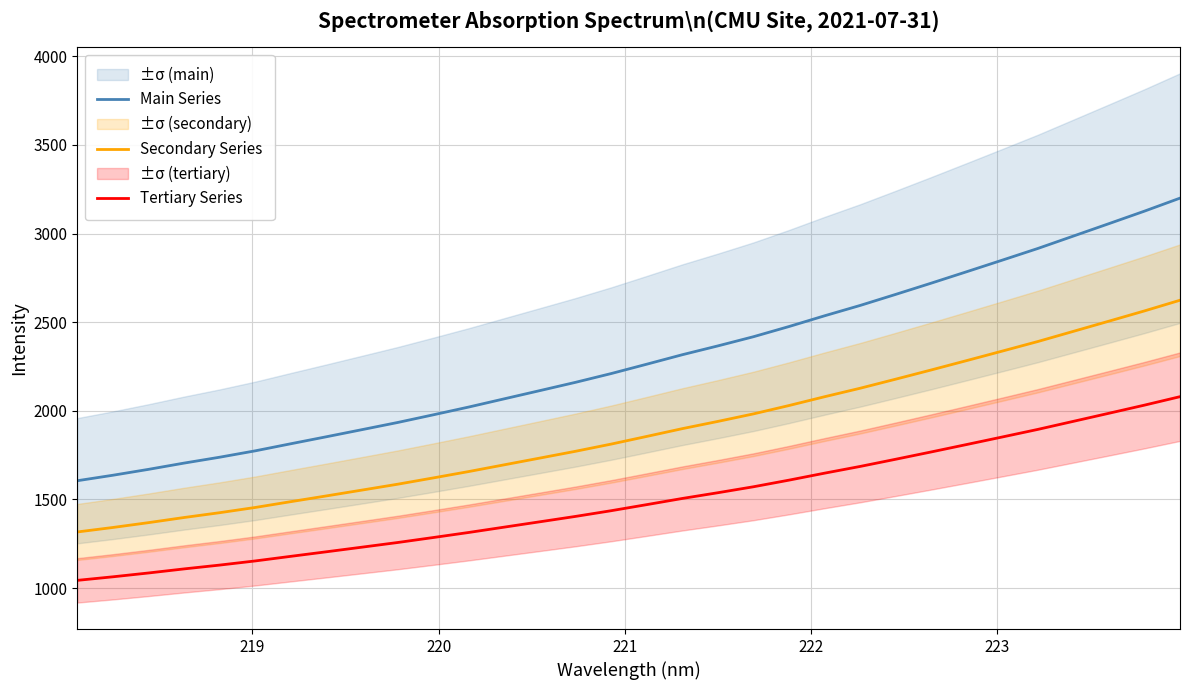

What is the minimum value for Main Series?

1605.9